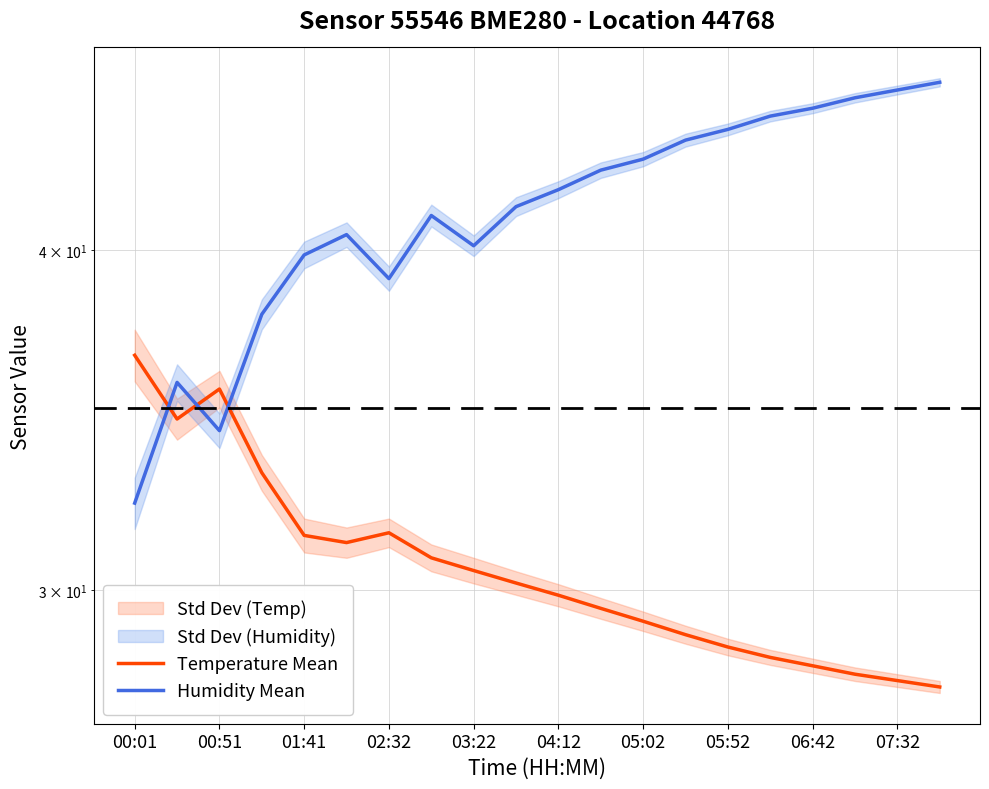

Which has a higher value, 19 or 17?

17